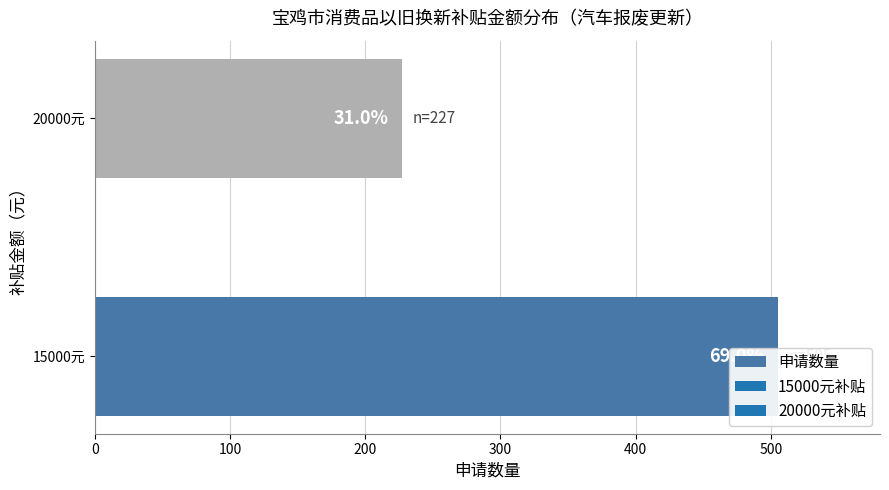

What is the sum of the values at 20000元 and 15000元?

732